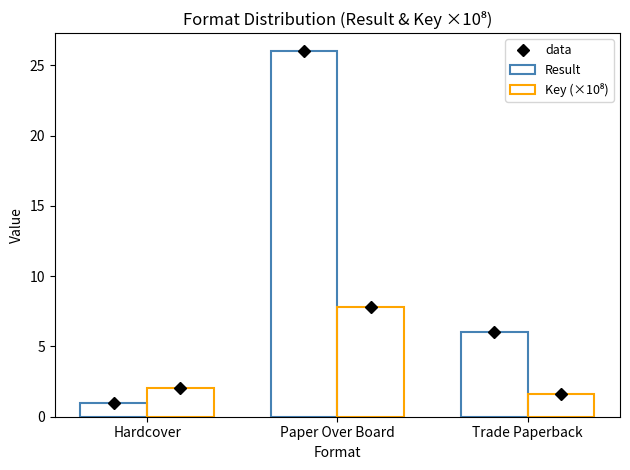

How many values in the Result series are below 6?

1